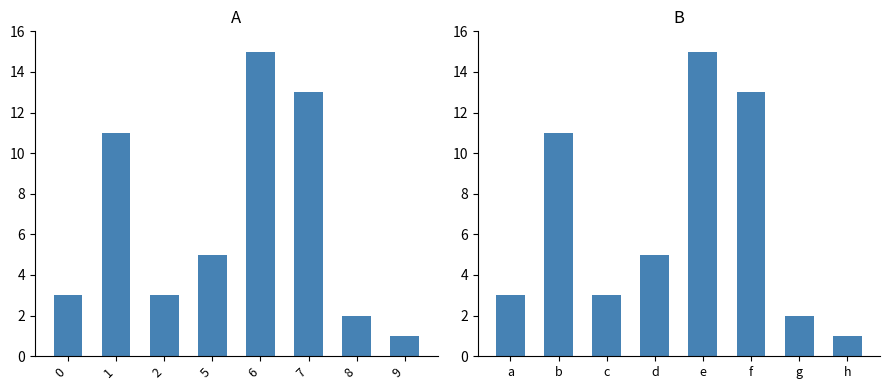

What is the lowest value of the Count per Hour series?

1